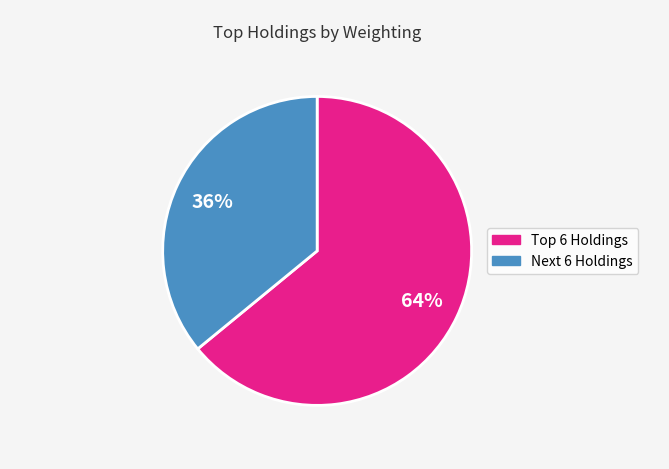

How many segments does this pie chart have?

2